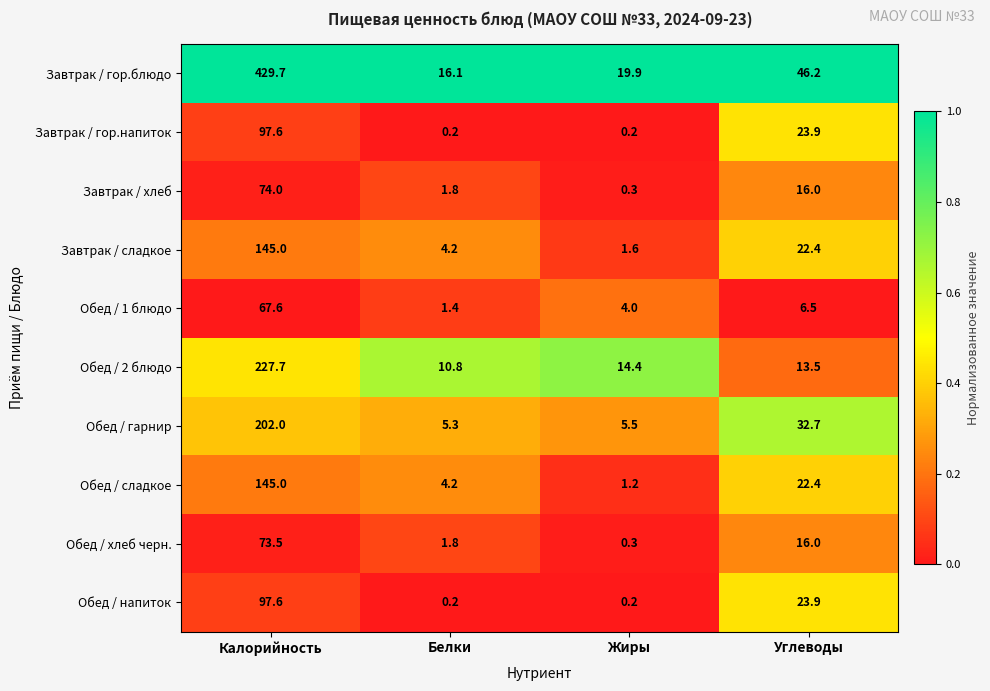

What is the difference between the second highest and second lowest values in the Обед / сладкое series?

18.2